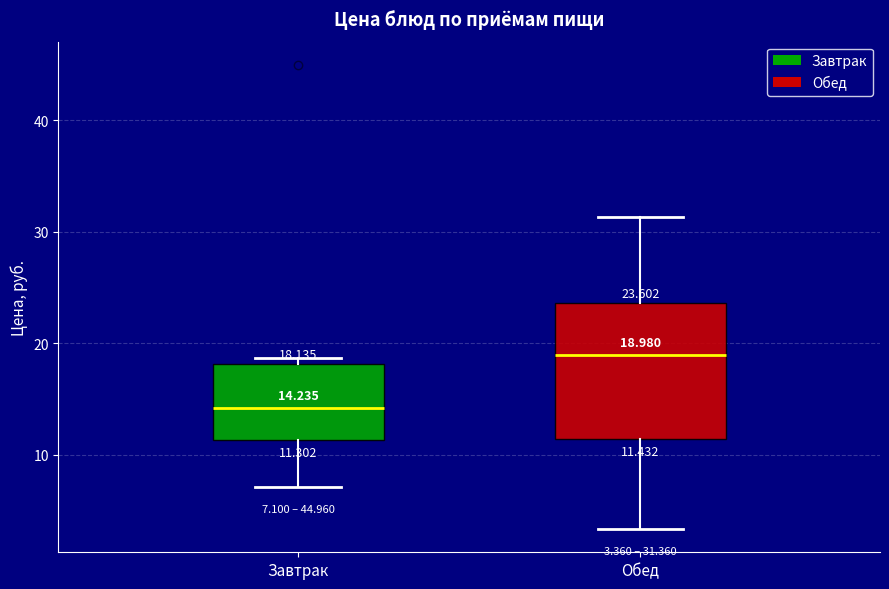

Which box's median line is the highest?

Обед